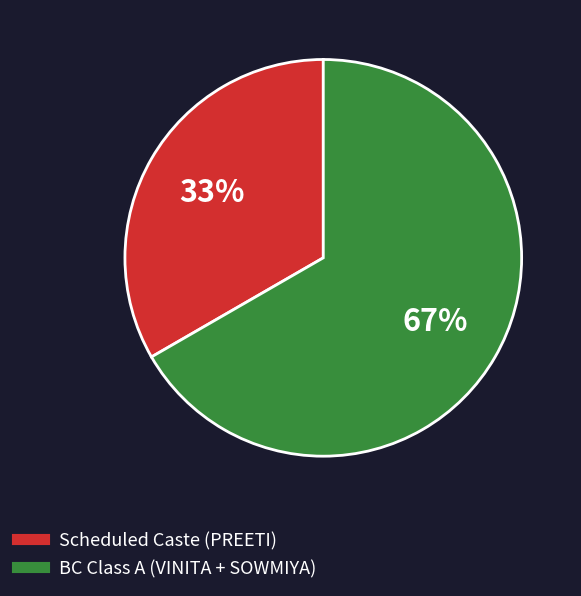

Is there a majority slice in this chart?

Yes